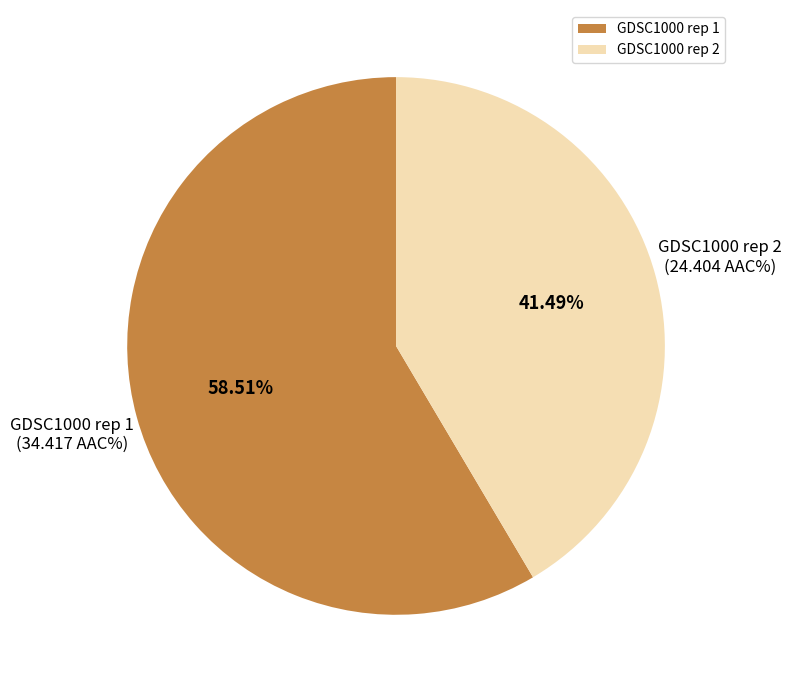

Which slice is the smallest?

GDSC1000 rep 2